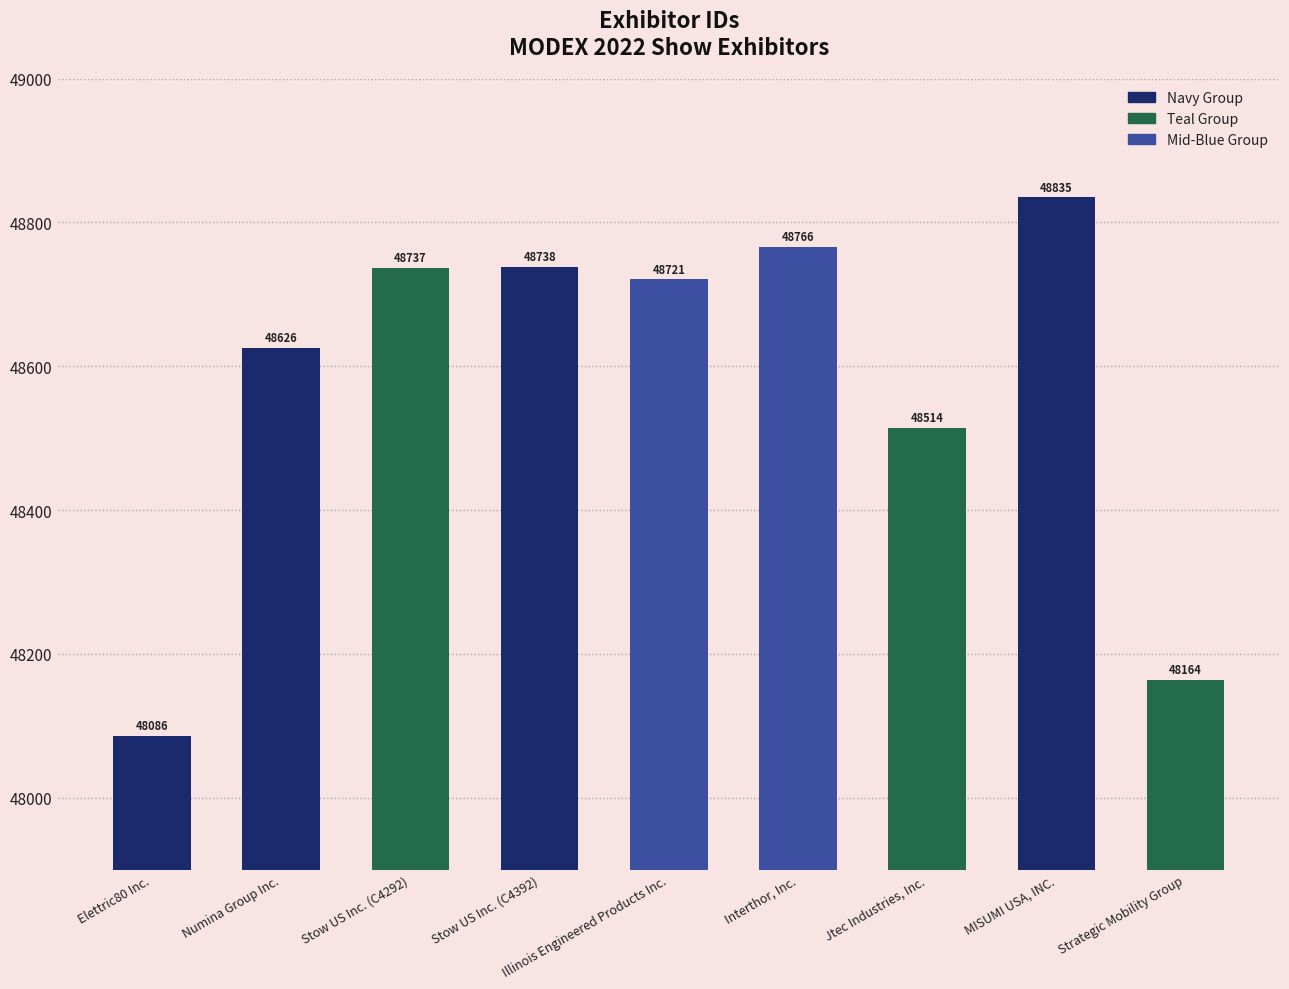

What position from the left is Jtec Industries, Inc.?

7